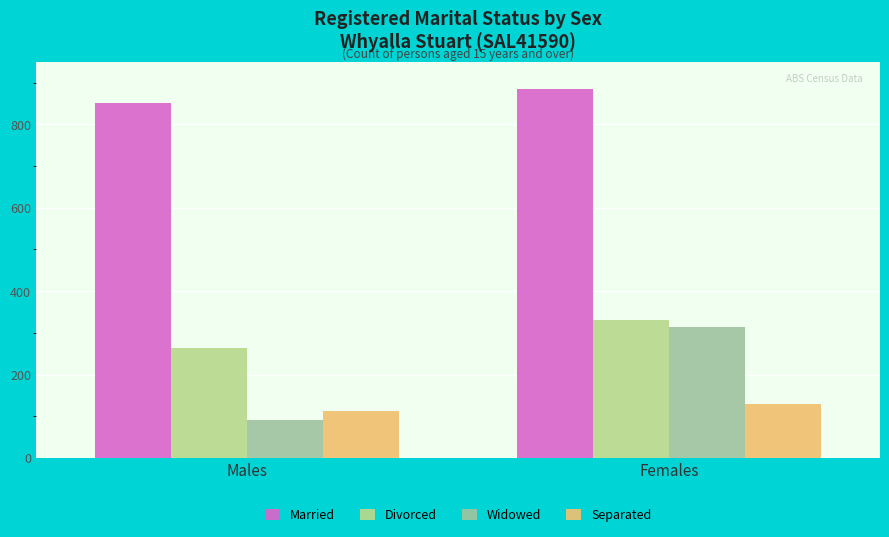

Reading left to right, what are all the values shown in this chart?

Married: 852	885
Divorced: 265	332
Widowed: 91	314
Separated: 114	129